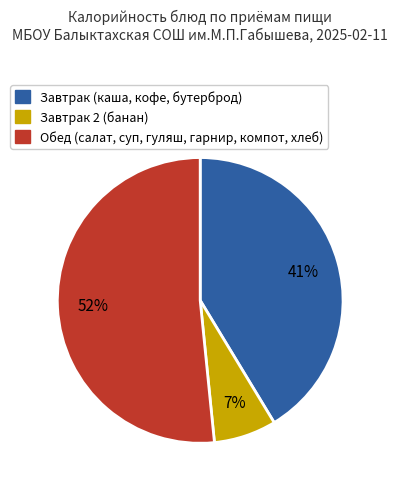

To the nearest percent, what is the average slice percentage?

33%